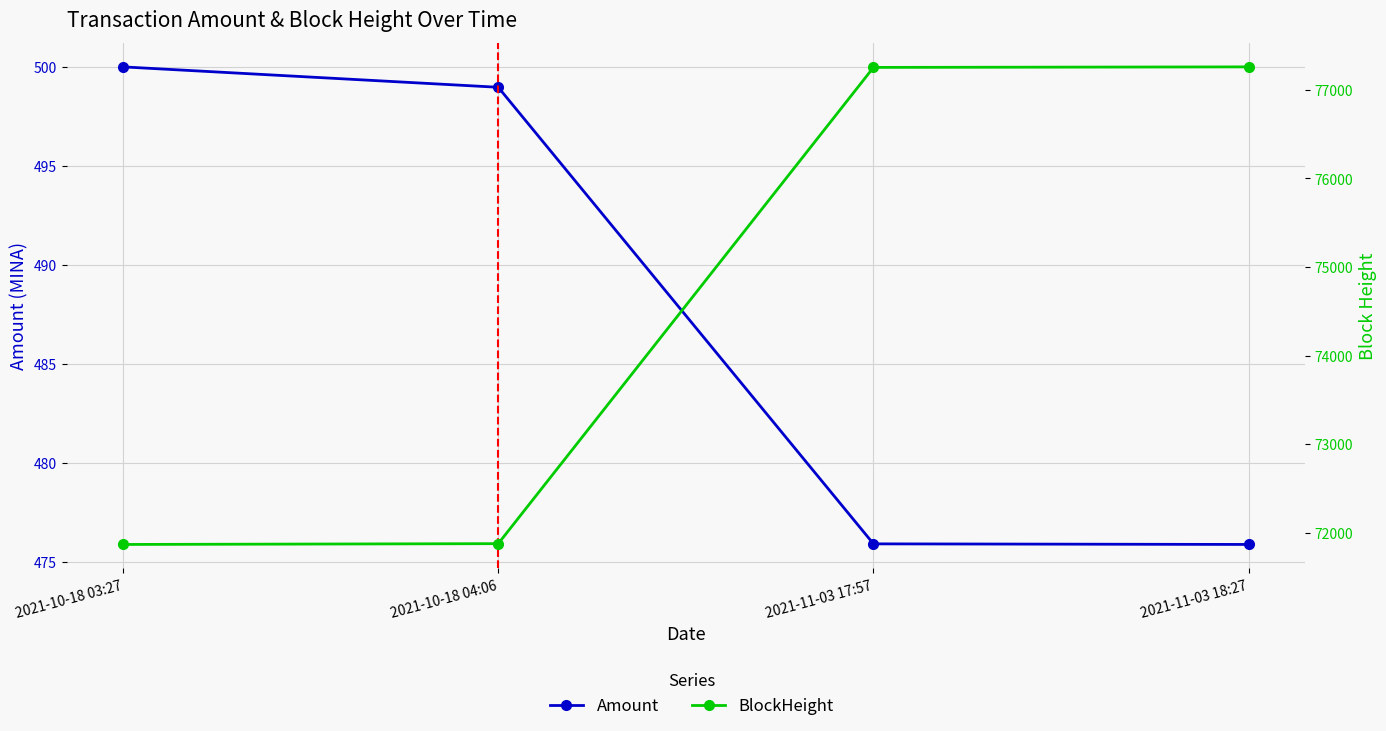

What is the label of the 1st point from the right?

2021-11-03 18:27